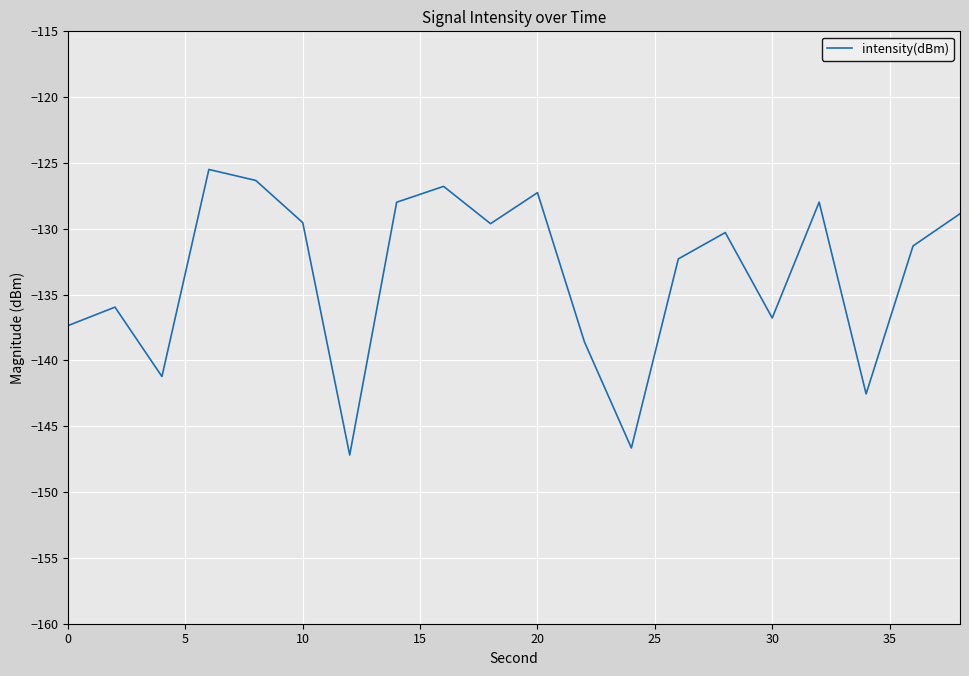

What is the greatest value displayed?

-125.5